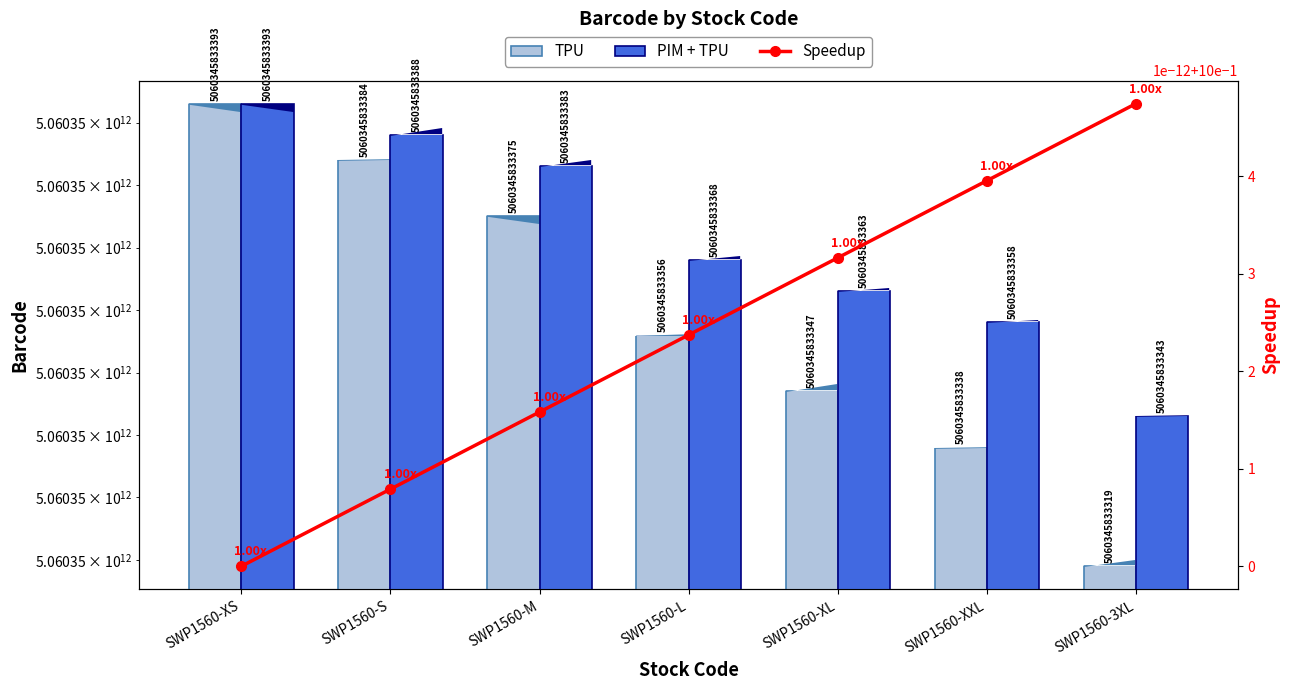

Which series has the widest spread of values?

TPU